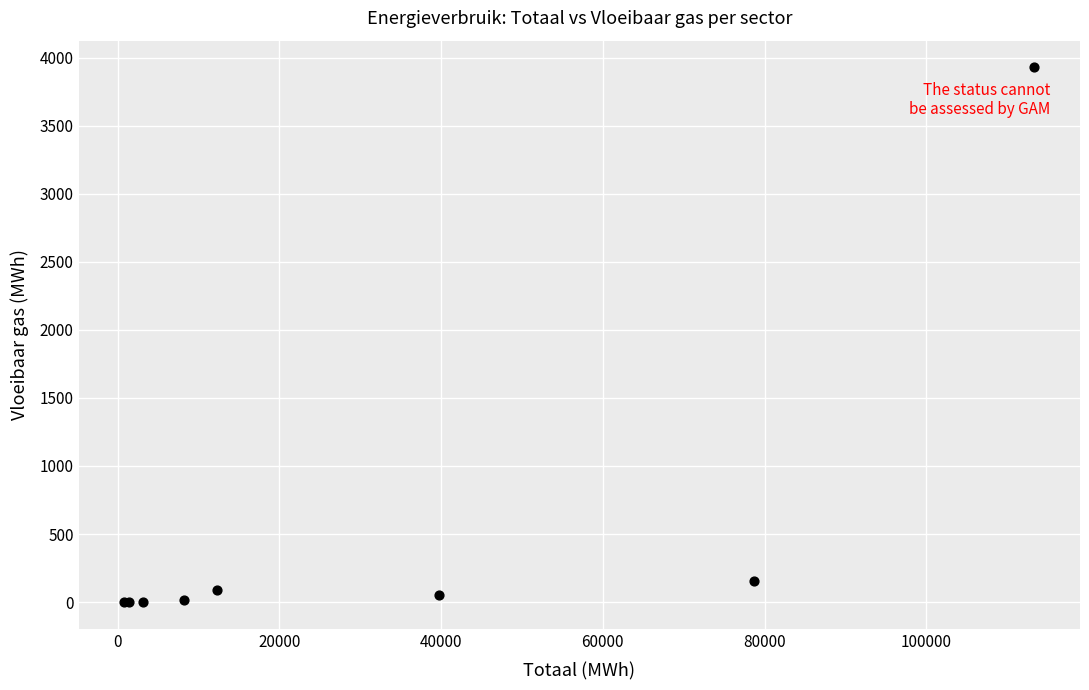

What Y value in the scatter plot is closest to 1964?

156.3